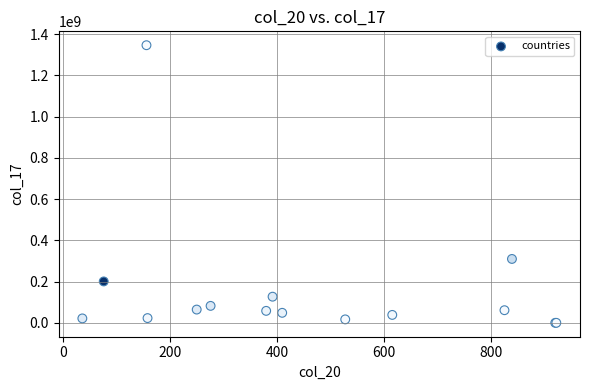

What Y value in the scatter plot is closest to 673239805?

309892864